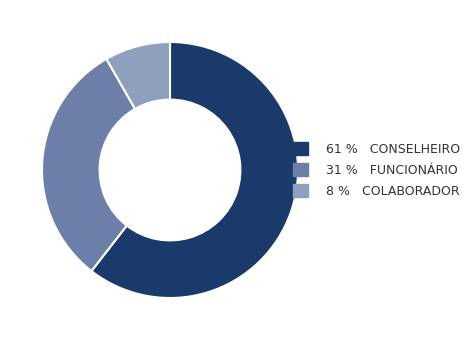

Does any single category account for the majority?

Yes